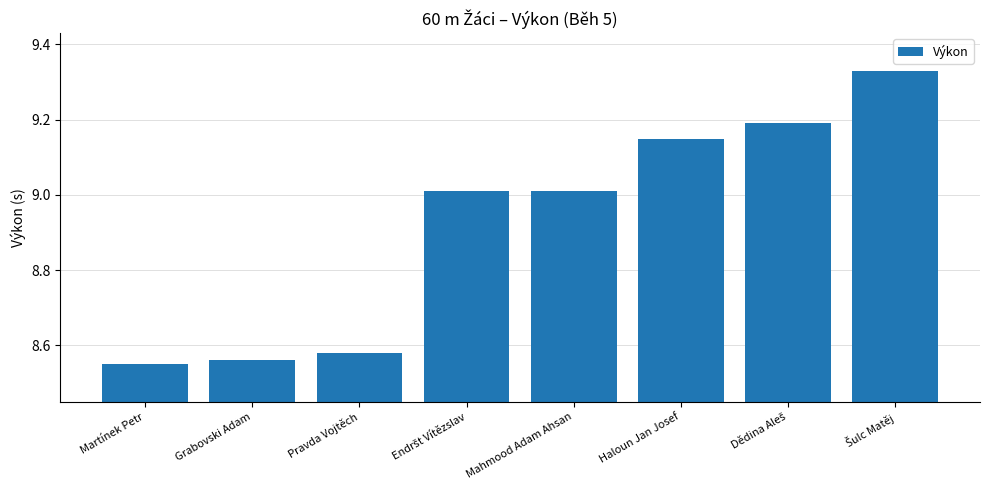

What is the label of the 6th bar from the right?

Pravda Vojtěch